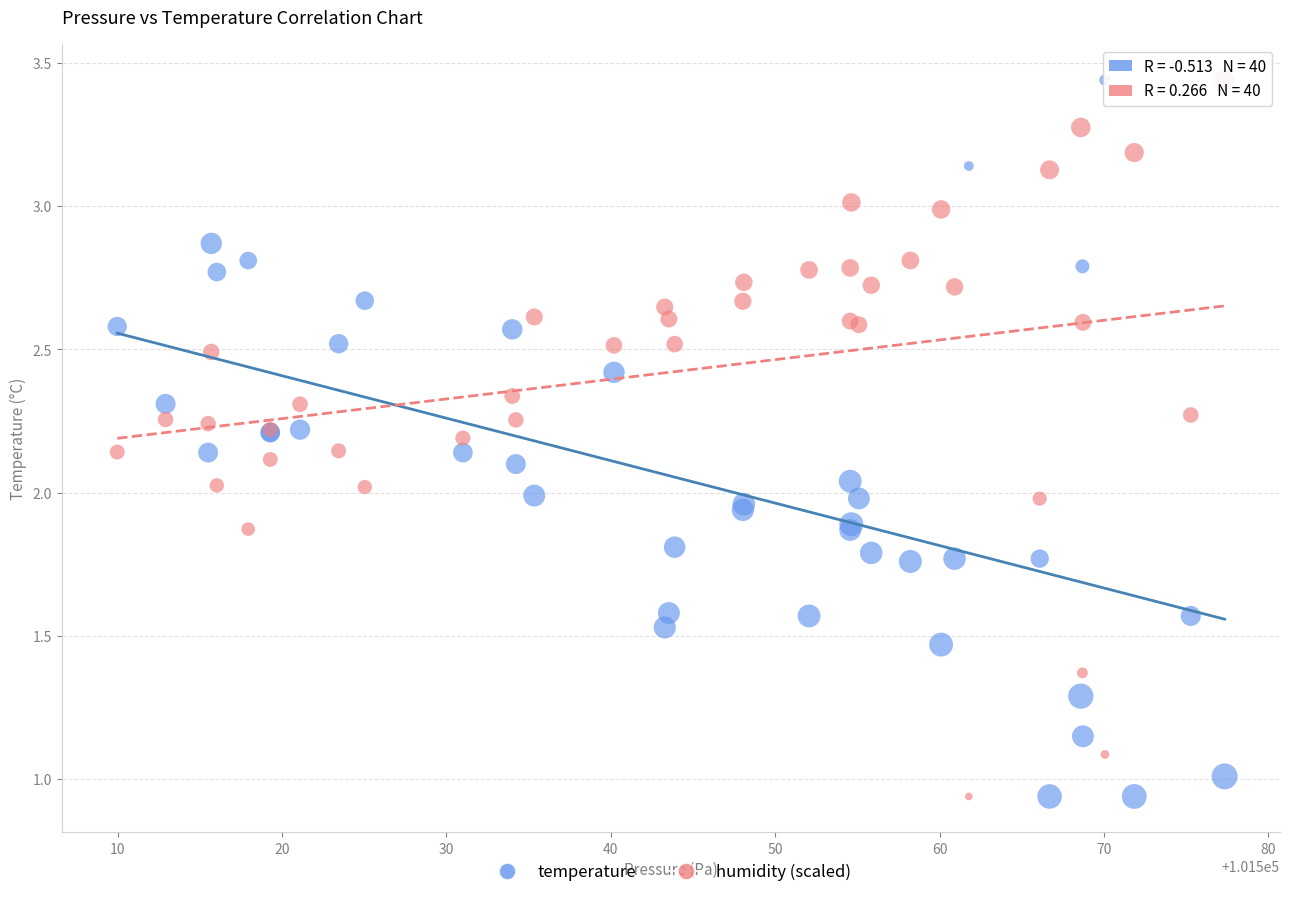

What is the X range (max minus min) for the scatter plot?

67.4